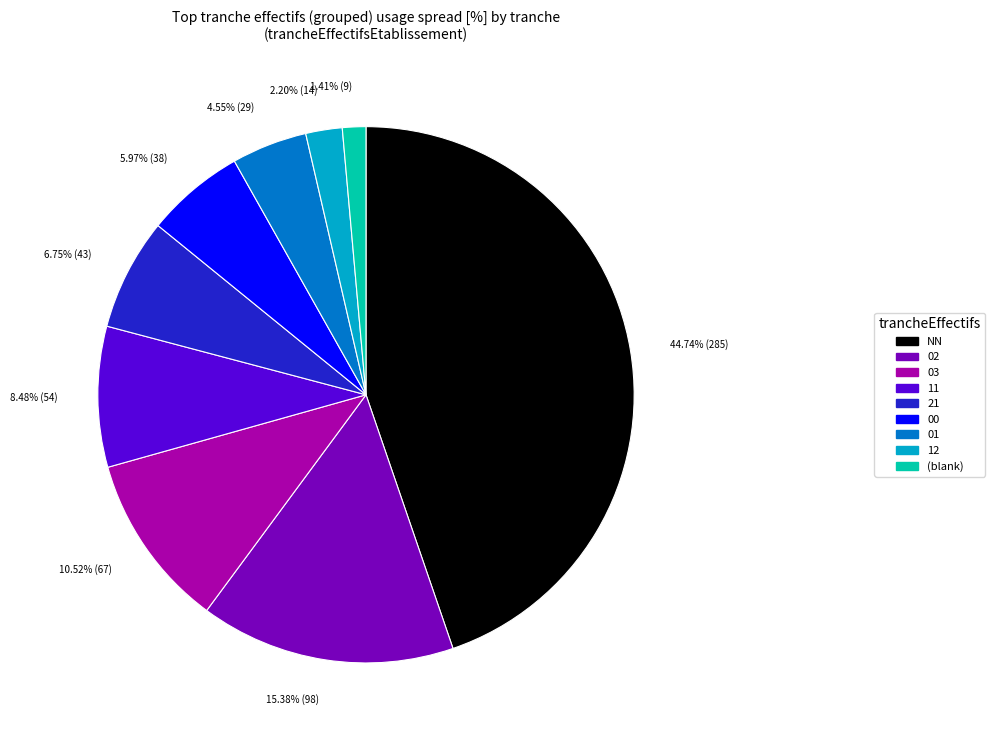

How many slices are in this pie chart?

9